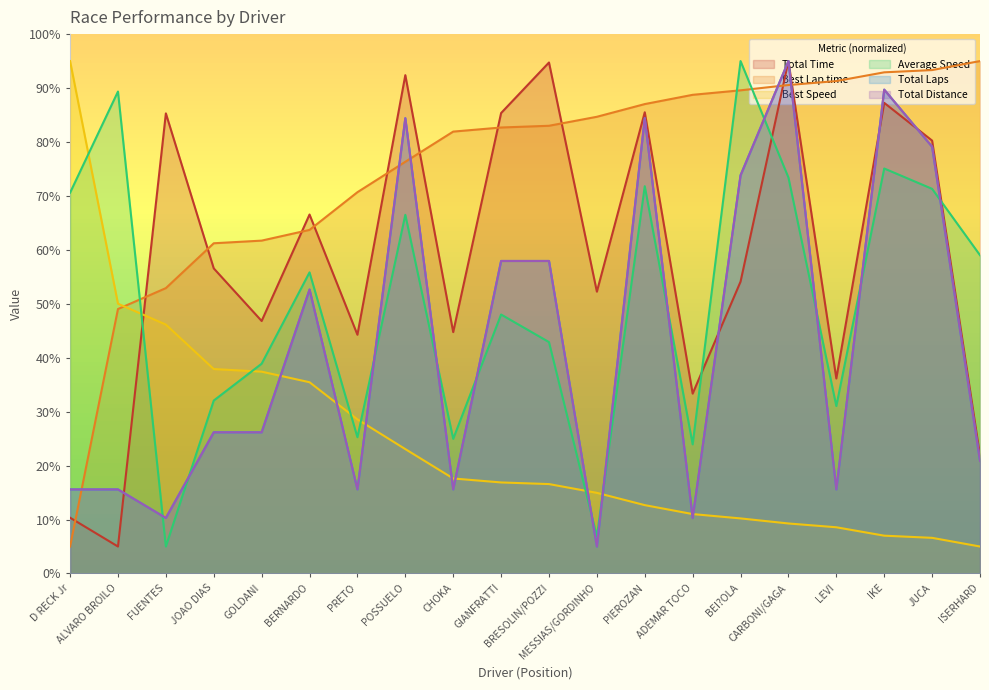

What is the difference between the Best Lap time values at BEI?OLA and BRESOLIN/POZZI?

6.6